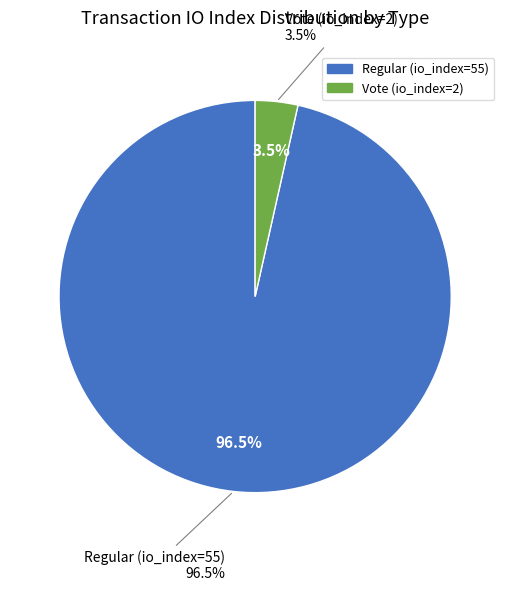

To the nearest percent, what percentage of the pie is Regular (io_index=55)?

96%